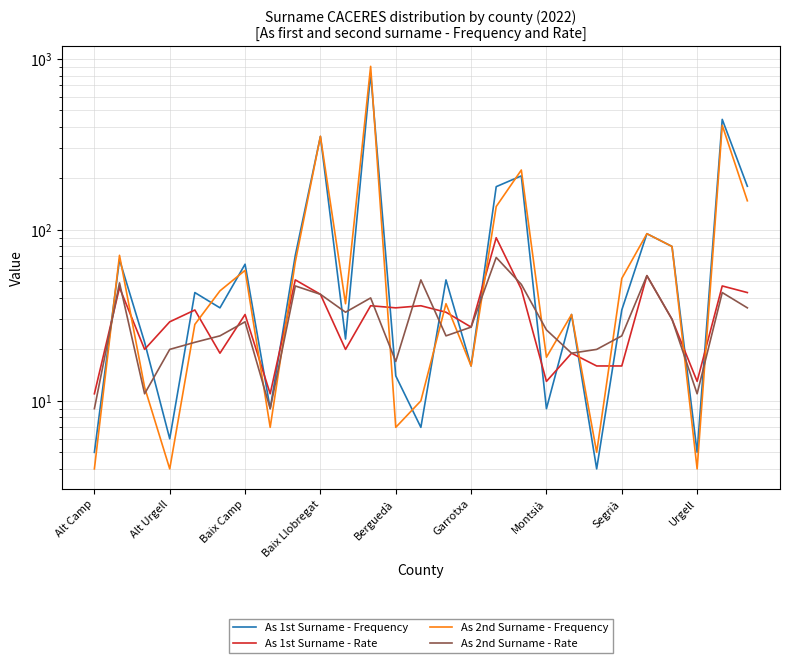

What is the sum of the As 1st Surname - Rate values at 11 and 13?

72